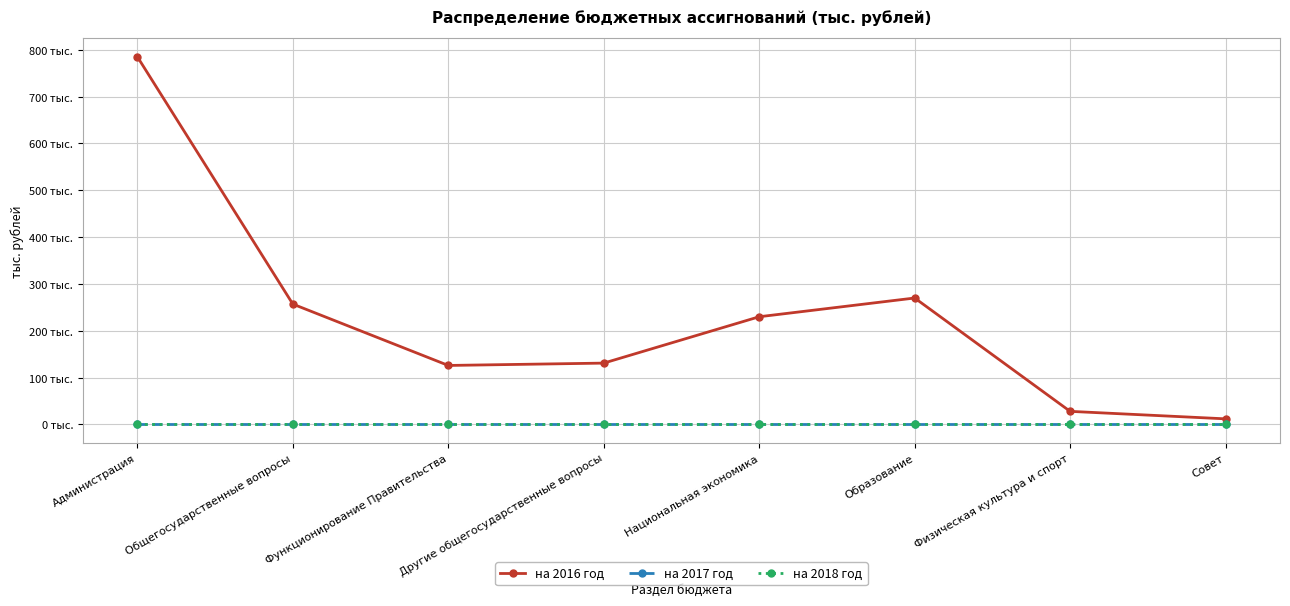

Rank the series at Образование from highest to lowest value.

на 2016 год, на 2017 год, на 2018 год